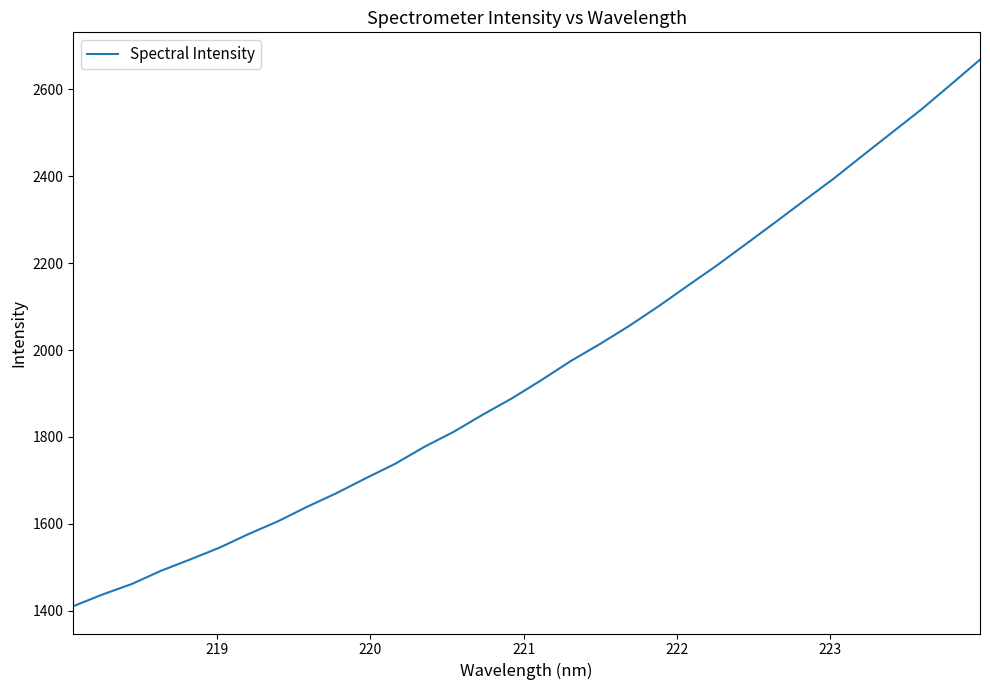

What is the difference between the maximum and minimum values?

1258.1